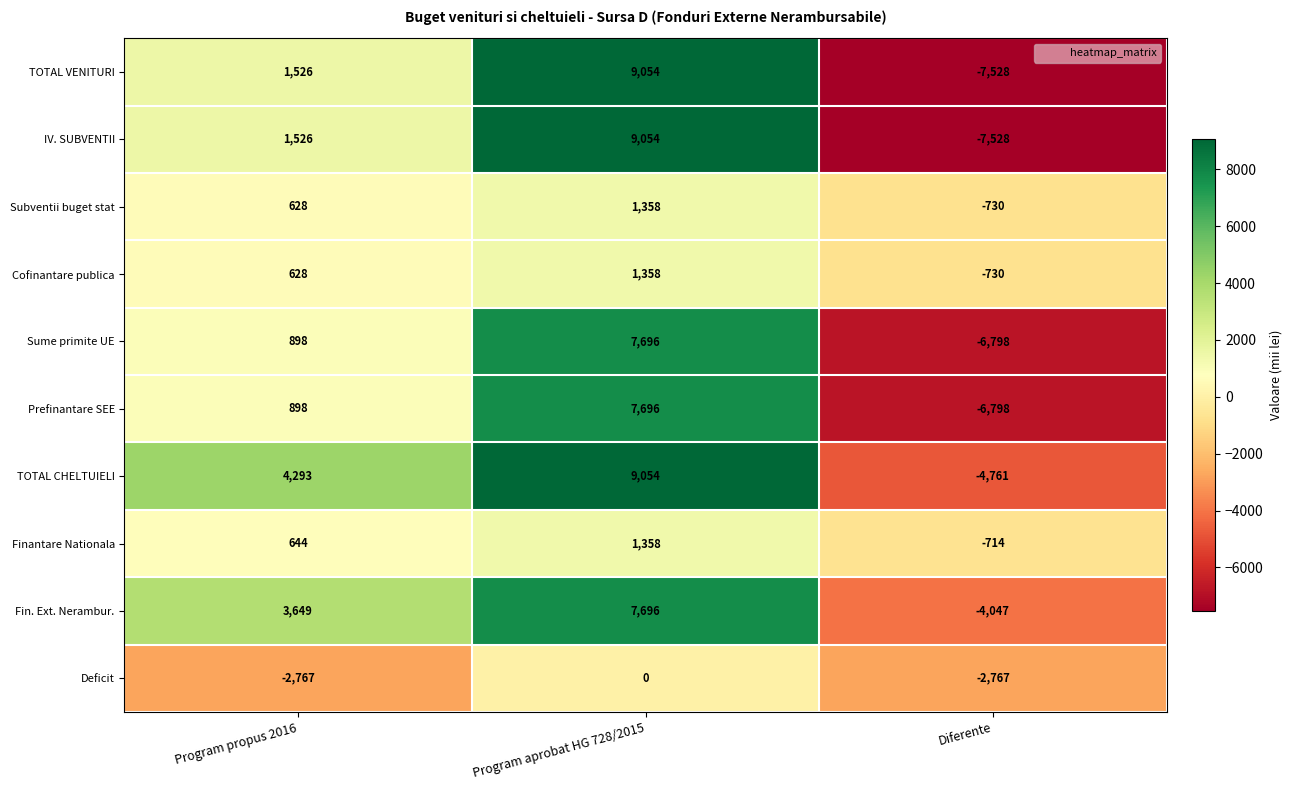

How many values in the Cofinantare publica series are below 628?

1